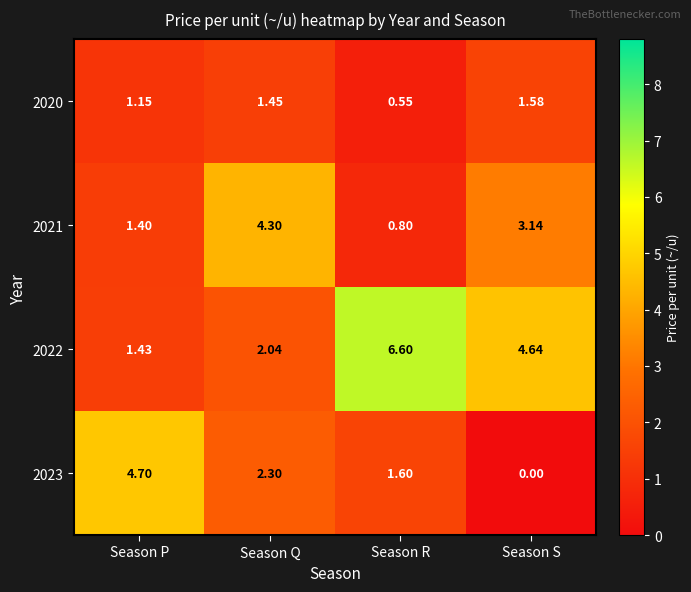

Where does the 2023 series first go above 2?

Season P